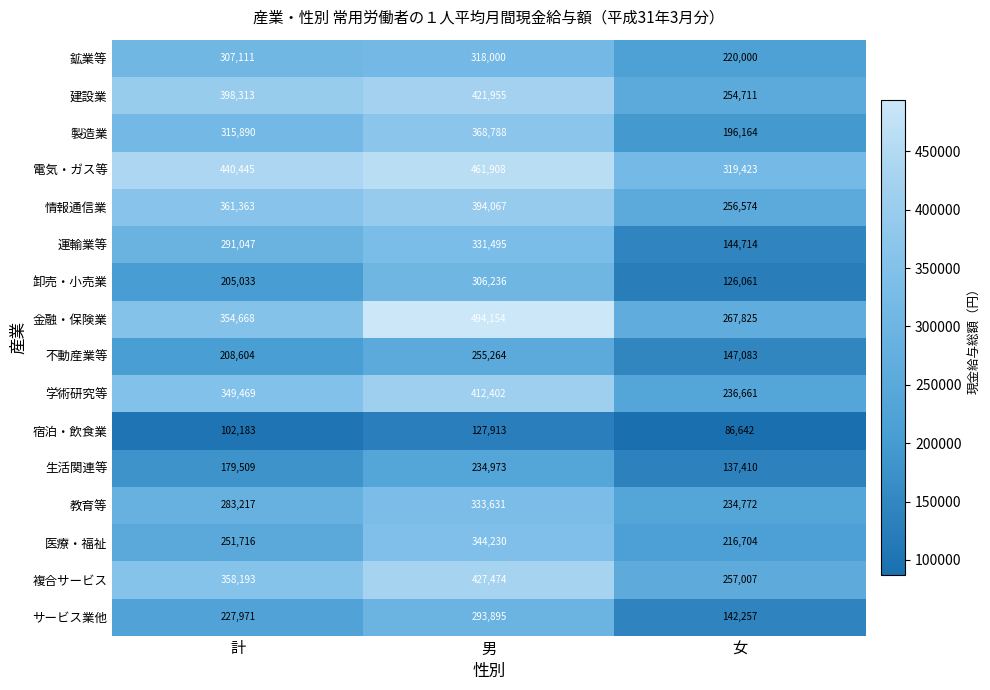

The 教育等 series shows 234772 at 女. True or false?

True